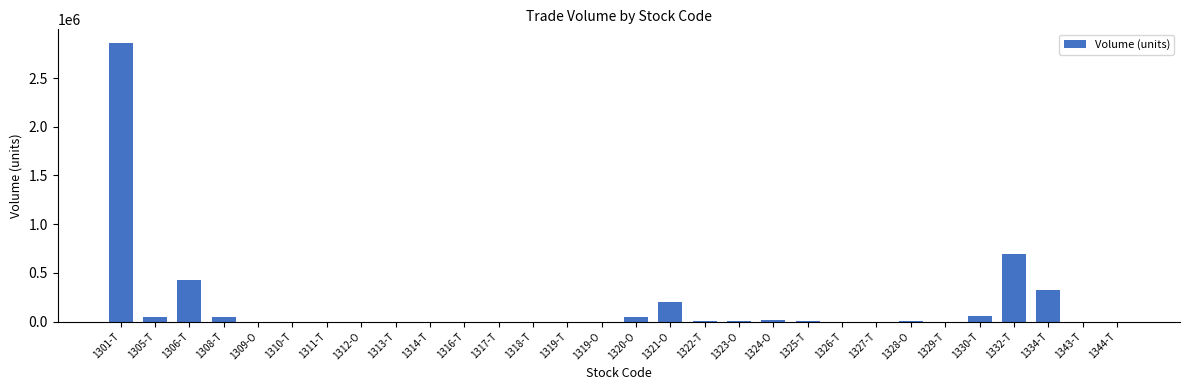

What is the average value?

157384